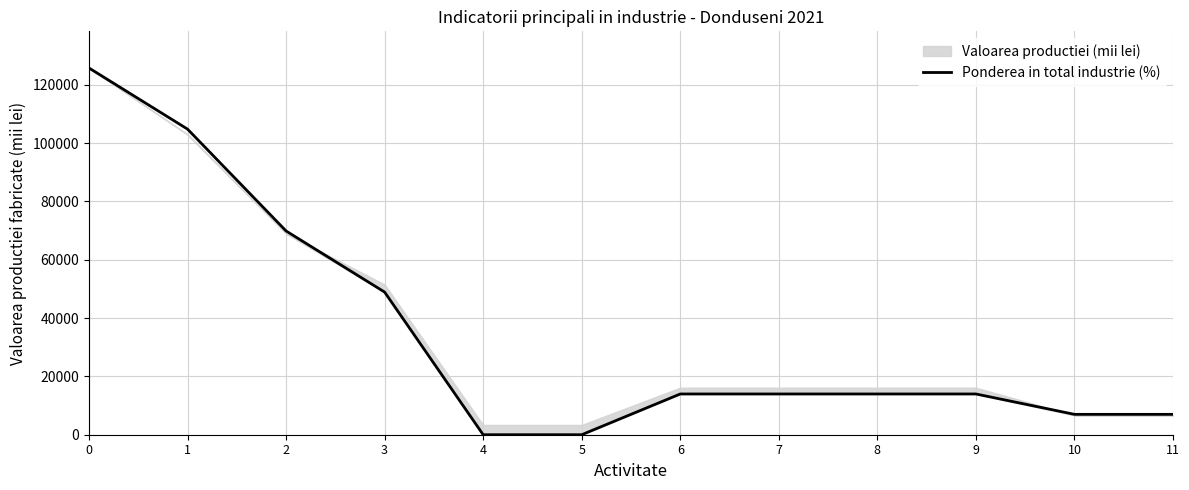

Approximately how many times larger is the value at 2 compared to 8?

5.0